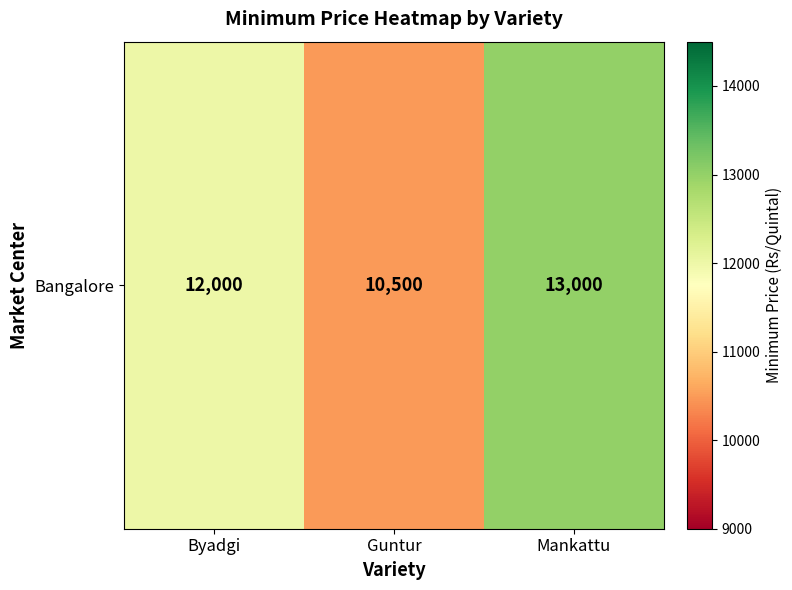

What is the sum of all values?

35500